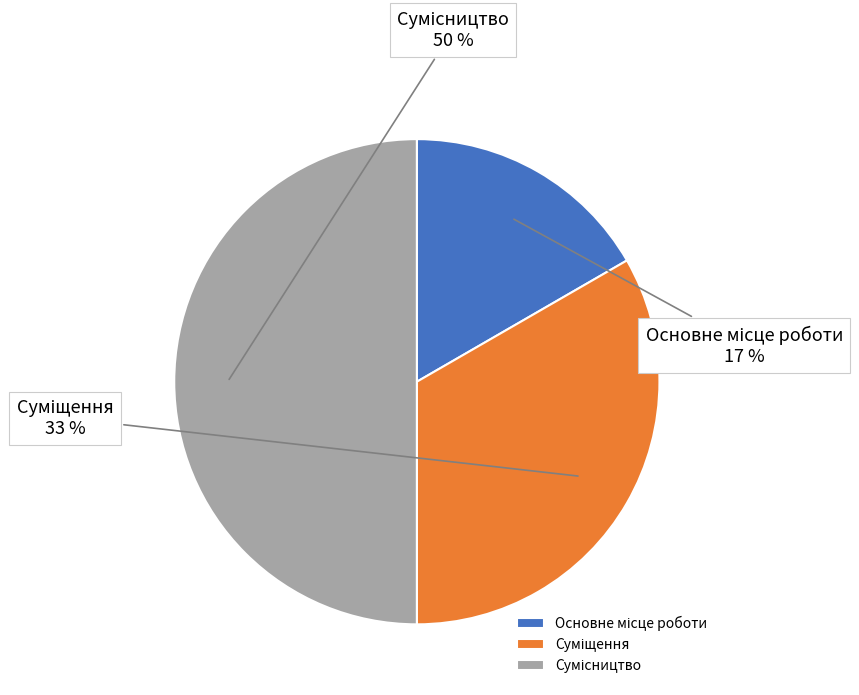

To the nearest percent, what is the difference between the largest and smallest slice percentages?

33%